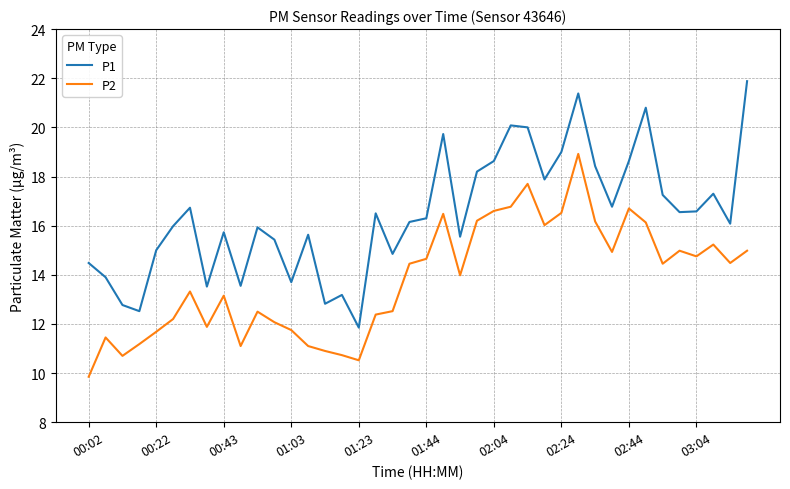

How many lines are shown in the chart?

2